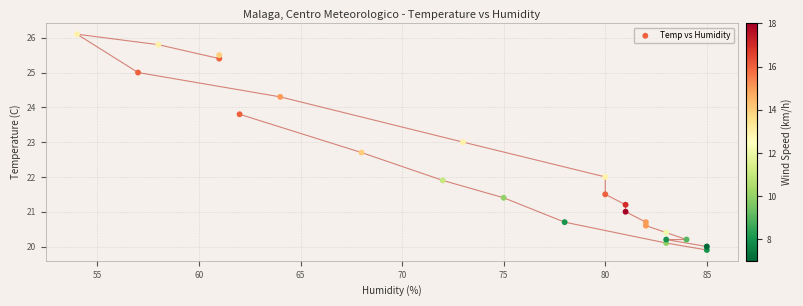

What is the range of X values (max minus min)?

31.0